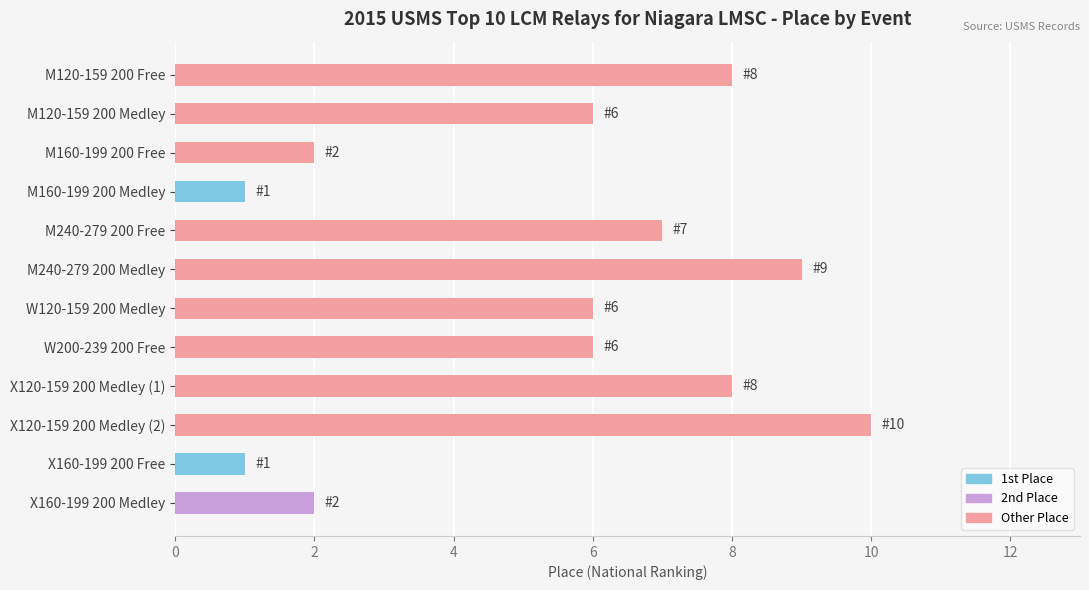

Are the bars grouped side by side (vs. stacked)?

No